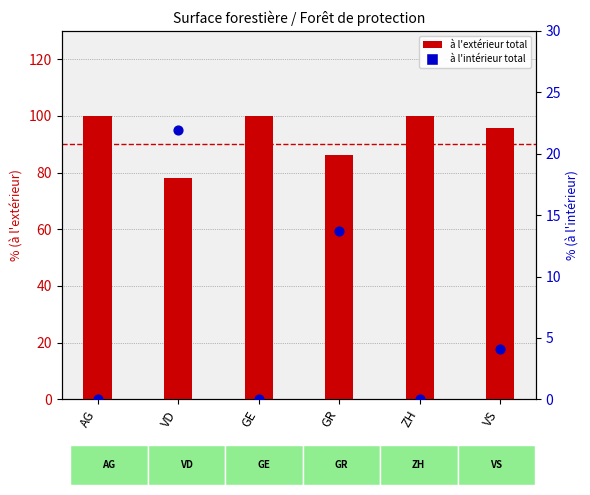

At how many categories does at least one series exceed 29?

6